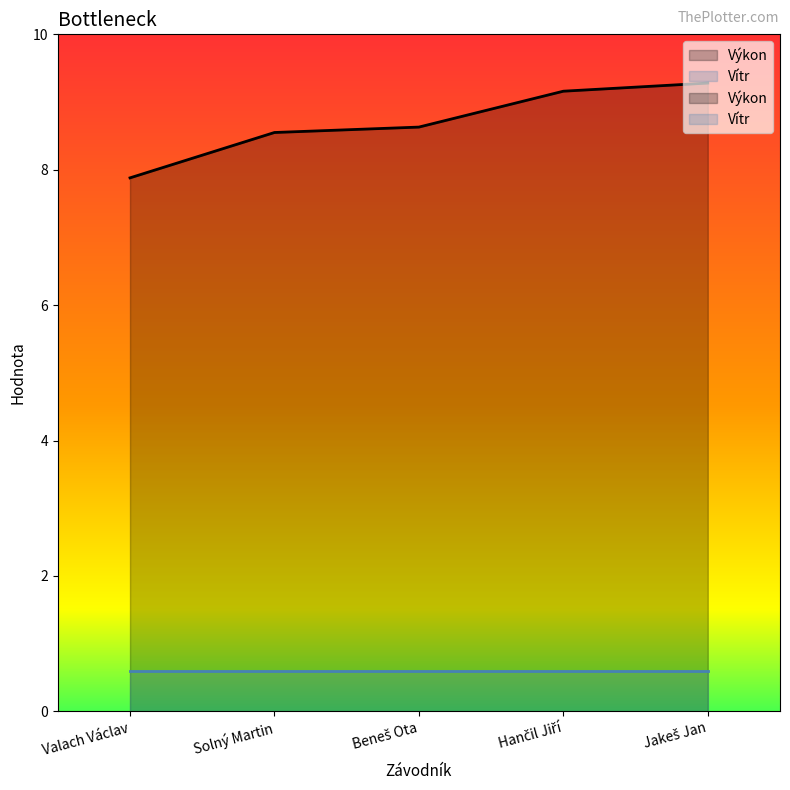

Rank the categories by value from lowest to highest.

Valach Václav, Solný Martin, Beneš Ota, Hančil Jiří, Jakeš Jan